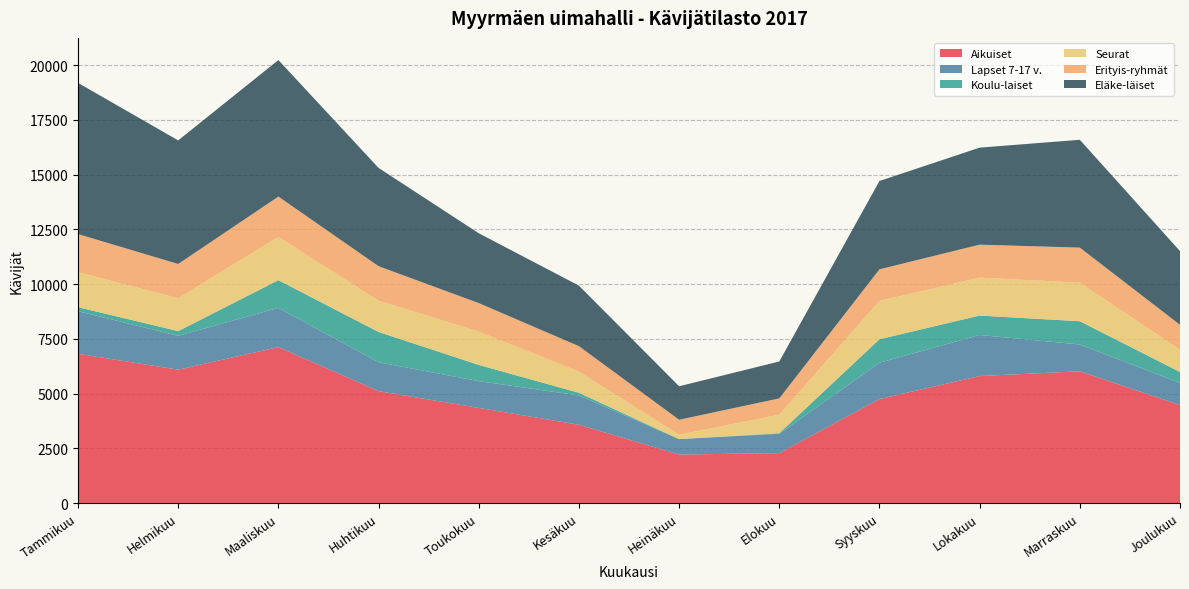

Reading left to right, transcribe all the data shown in this chart.

Aikuiset: 6814	6088	7118	5107	4343	3573	2212	2279	4748	5797	6015	4472
Lapset 7-17 v.: 1945	1547	1793	1318	1223	1339	707	882	1658	1876	1223	1008
Koulu-laiset: 184	215	1263	1387	740	121	0	26	1072	887	1062	503
Seurat: 1595	1500	1977	1424	1520	966	198	847	1747	1732	1762	1017
Erityis-ryhmät: 1741	1564	1841	1577	1303	1163	684	742	1445	1505	1600	1137
Eläke-läiset: 6904	5644	6235	4488	3189	2764	1530	1686	4034	4430	4923	3366